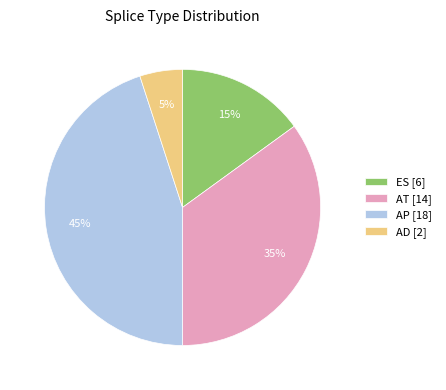

What percentage is the ES slice, to the nearest percent?

15%